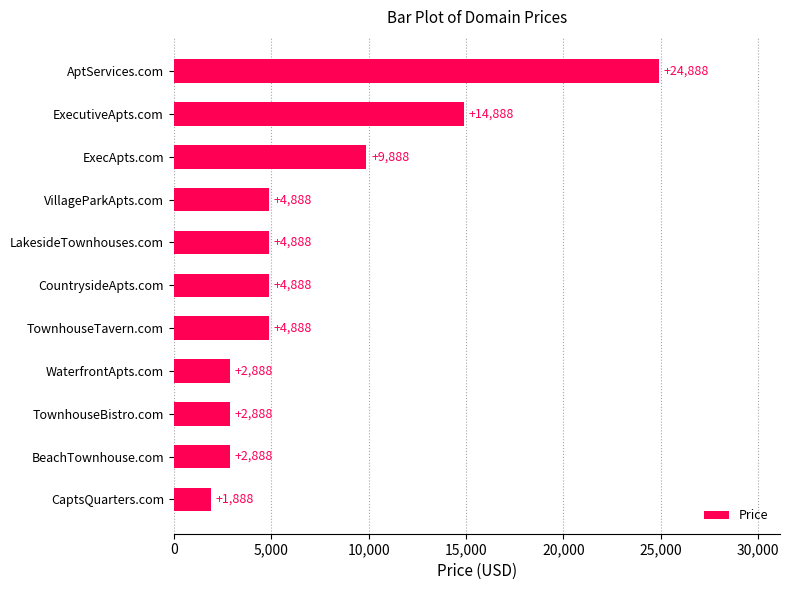

Reading bottom to top, transcribe all the data shown in this chart.

1888	2888	2888	2888	4888	4888	4888	4888	9888	14888	24888